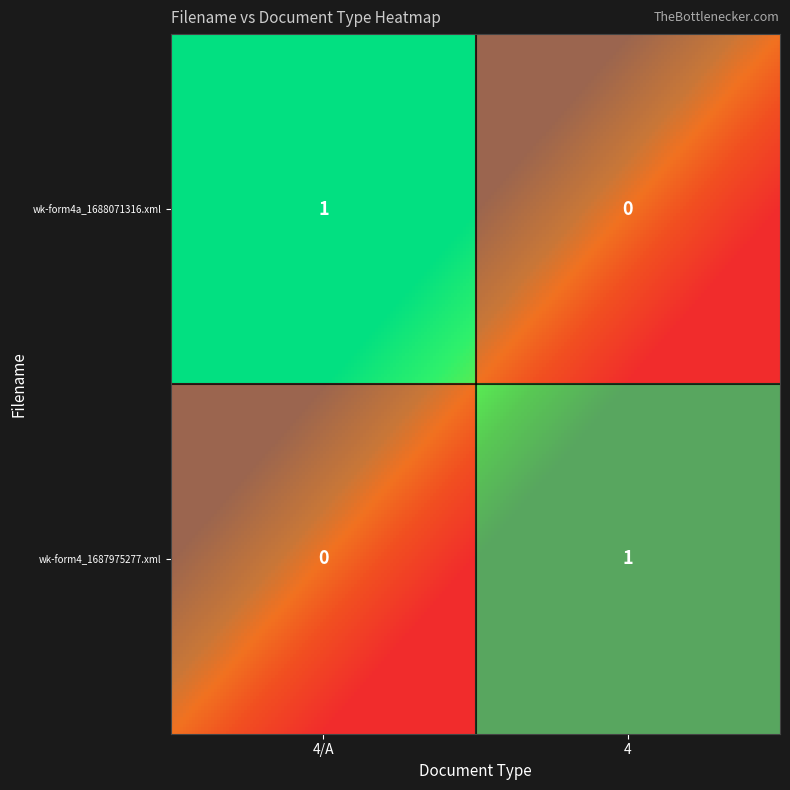

Which series has the largest total across all categories?

wk-form4a_1688071316.xml